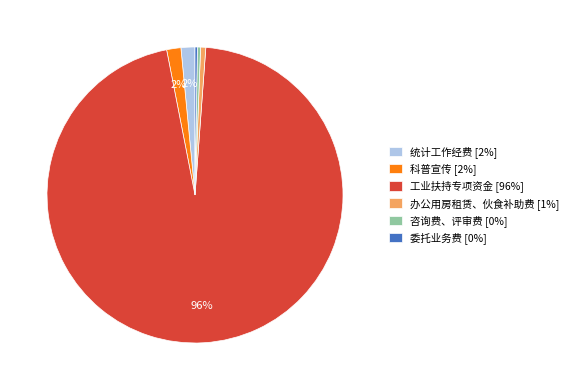

To the nearest percent, what percentage of the pie is 办公用房租赁、伙食补助费 [1%]?

1%